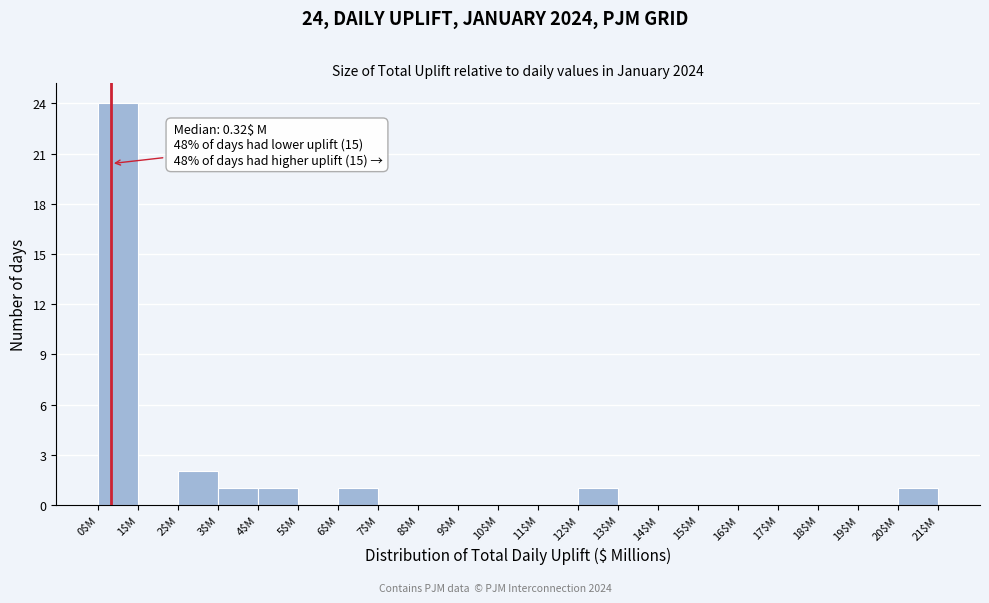

Over which range of the x-axis is the bar tallest?

0 to 1